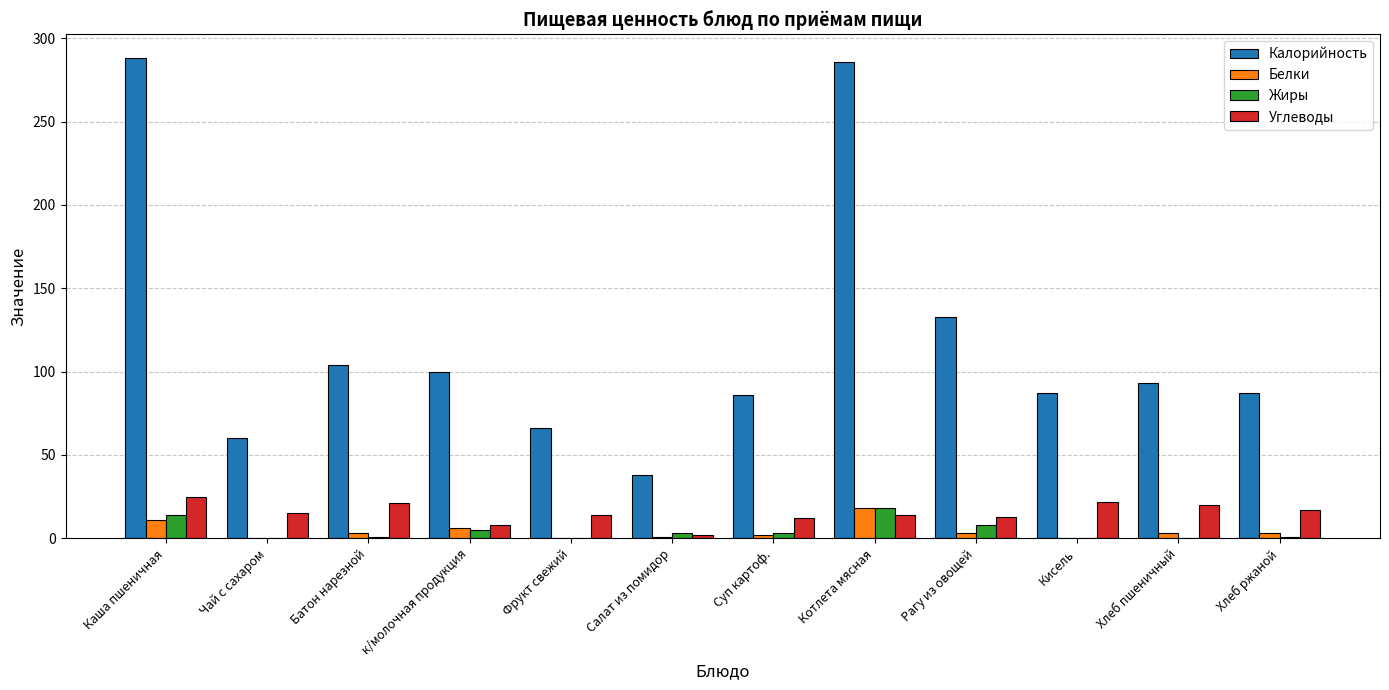

How many series are shown in this chart?

4